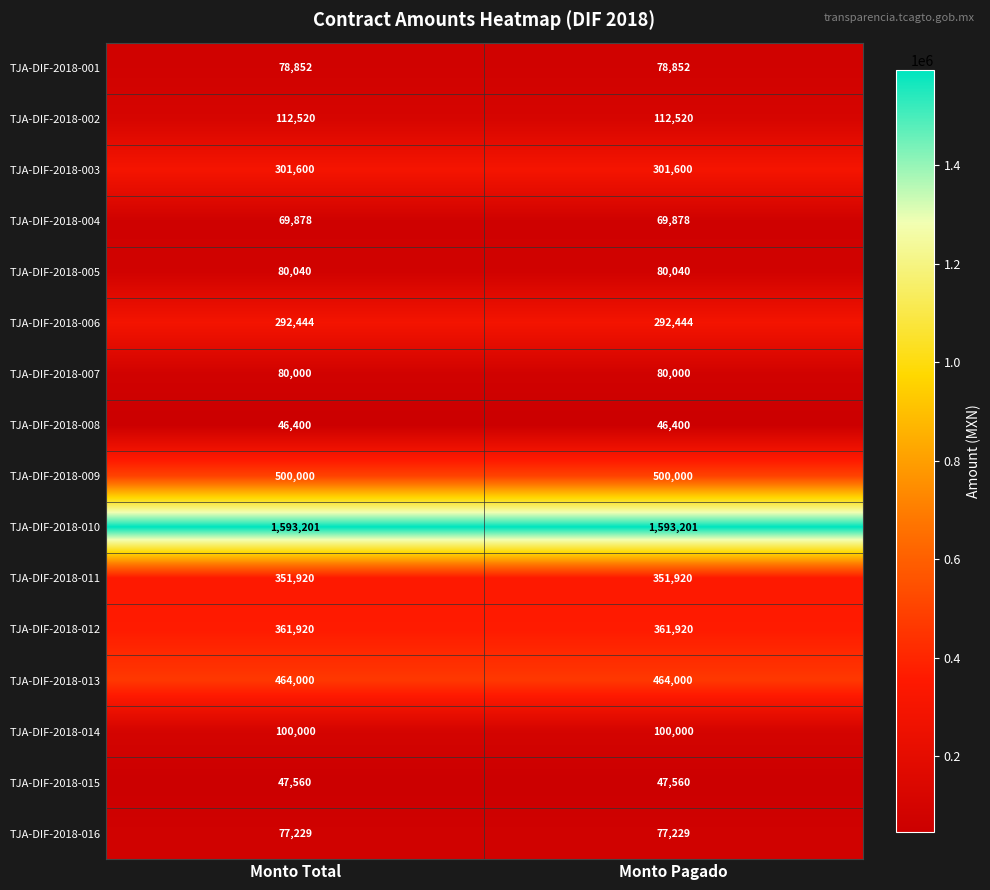

Is the value of TJA-DIF-2018-006 at Monto Pagado greater than the value of TJA-DIF-2018-005 at Monto Total?

Yes